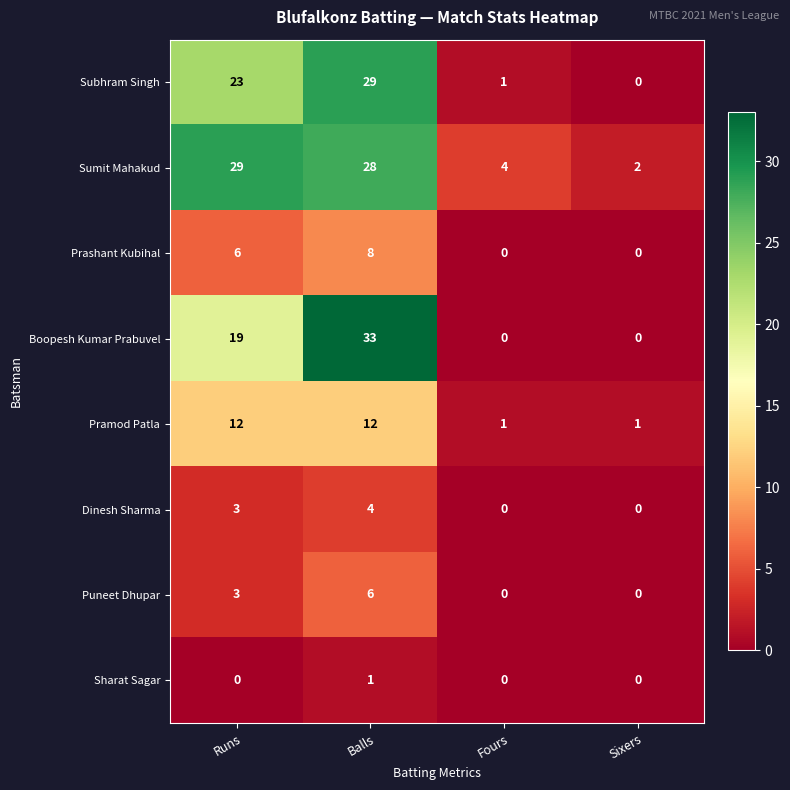

What is the greatest value displayed?

33